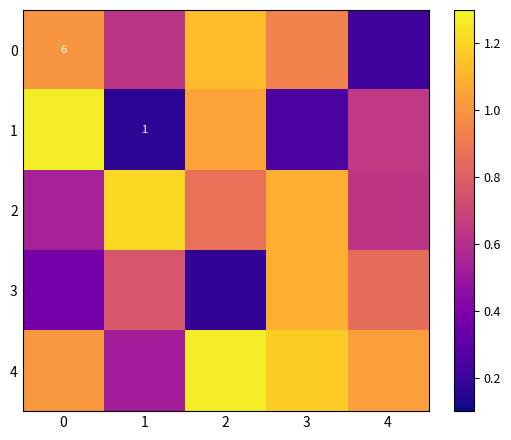

Count the number of categories in the chart.

5